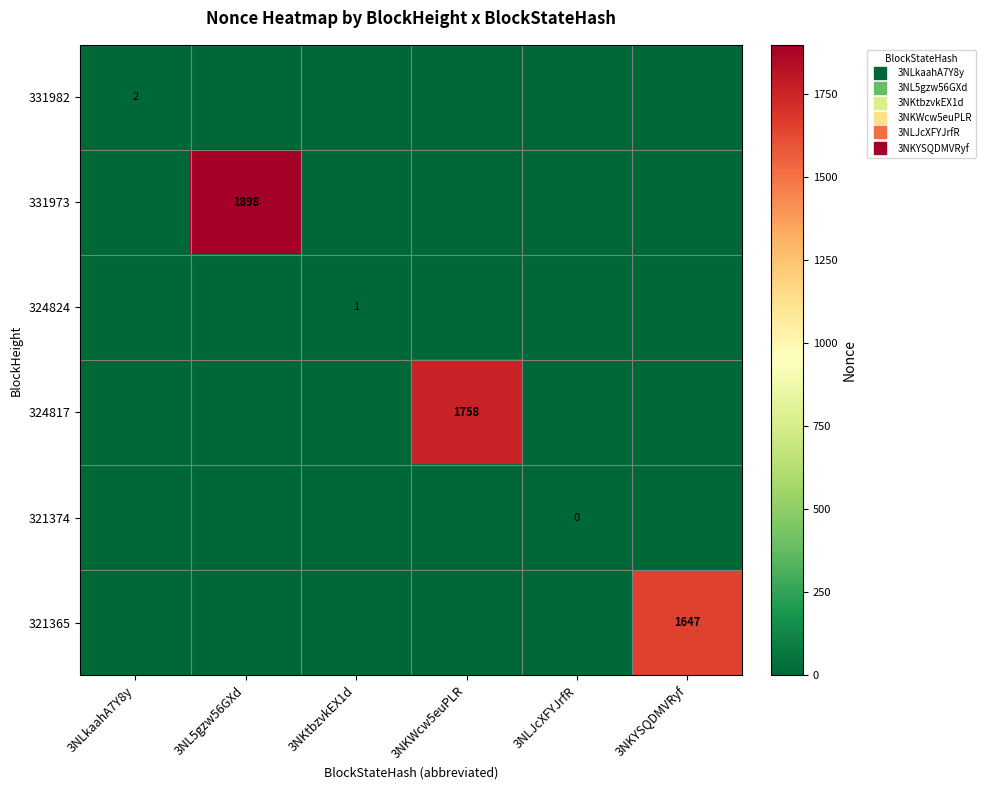

Between 3NLJcXFYJrfR and 3NLkaahA7Y8y, which is larger?

3NLkaahA7Y8y